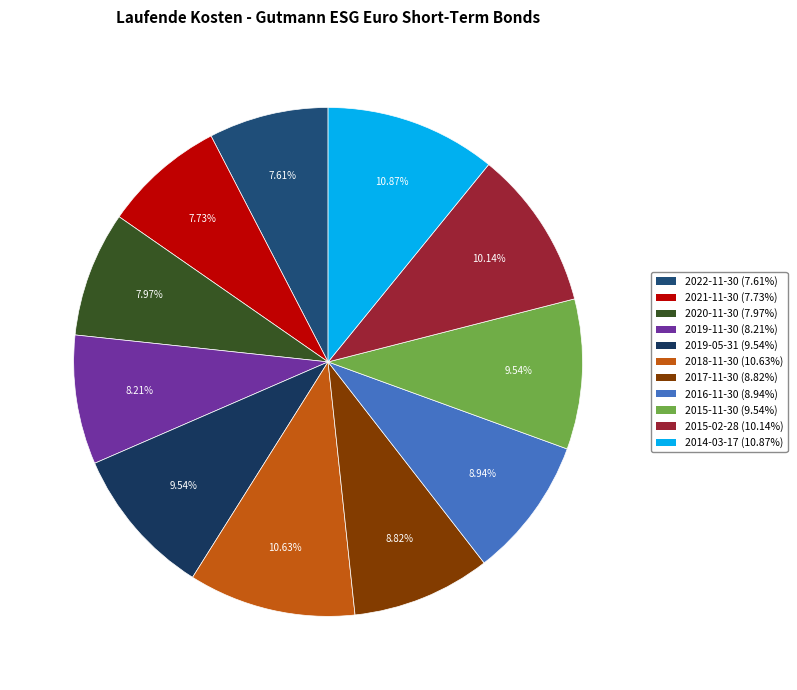

Is there any slice that represents more than half of the pie?

No